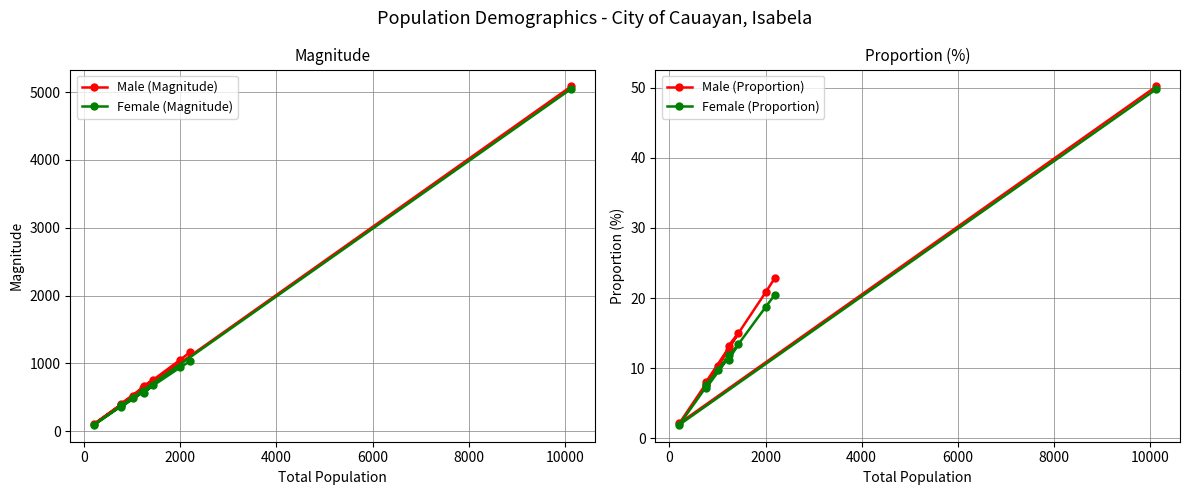

What is the value of the Male (Magnitude) point at the 7th from the left?

760